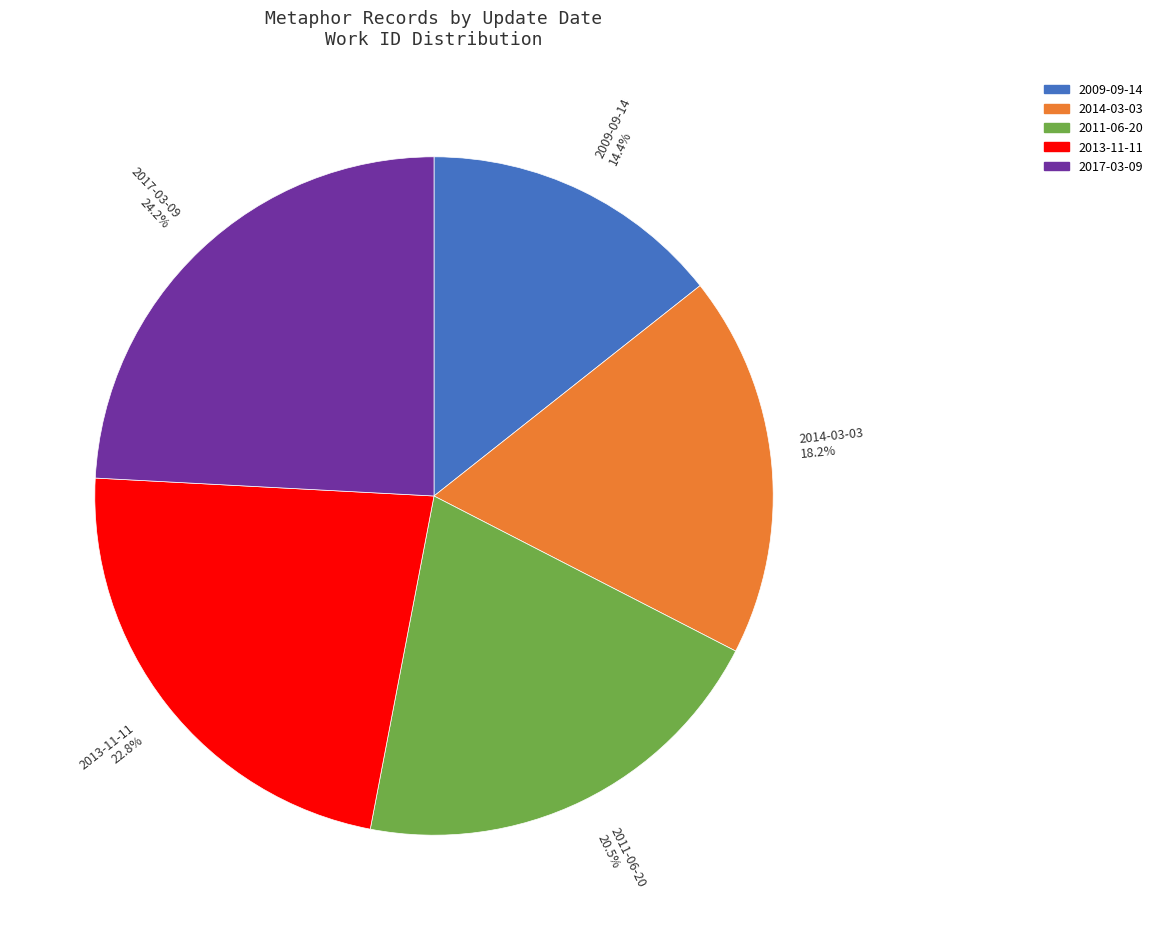

Is 2009-09-14 the majority of the pie?

No